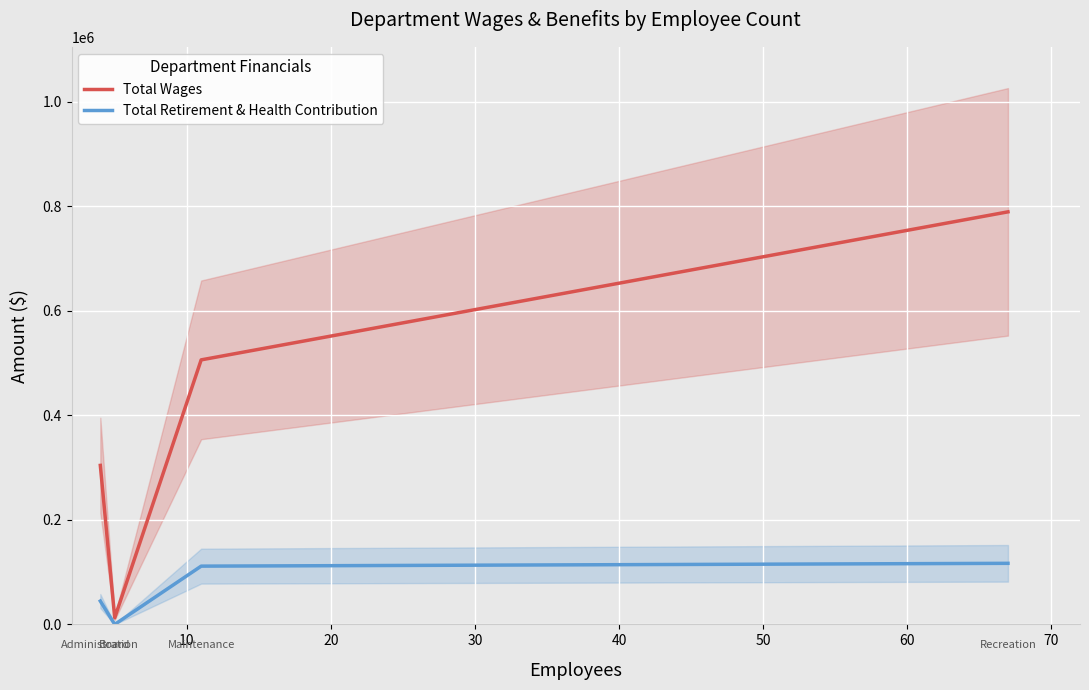

True or false: Total Wages and Total Retirement & Health Contribution intersect in this chart.

False